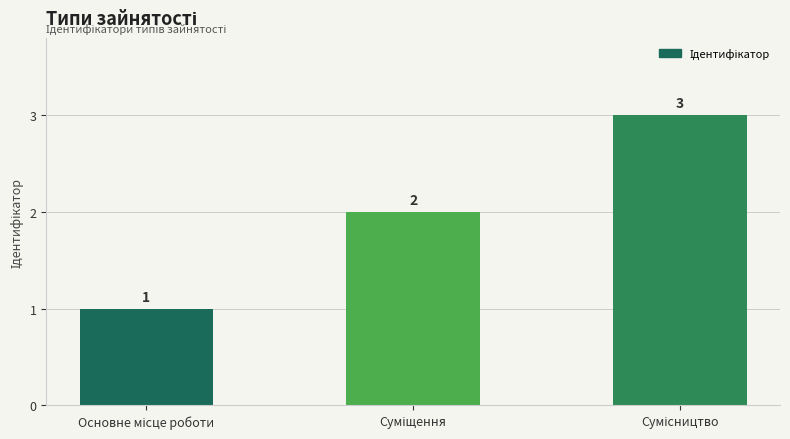

How many values are below 2?

1